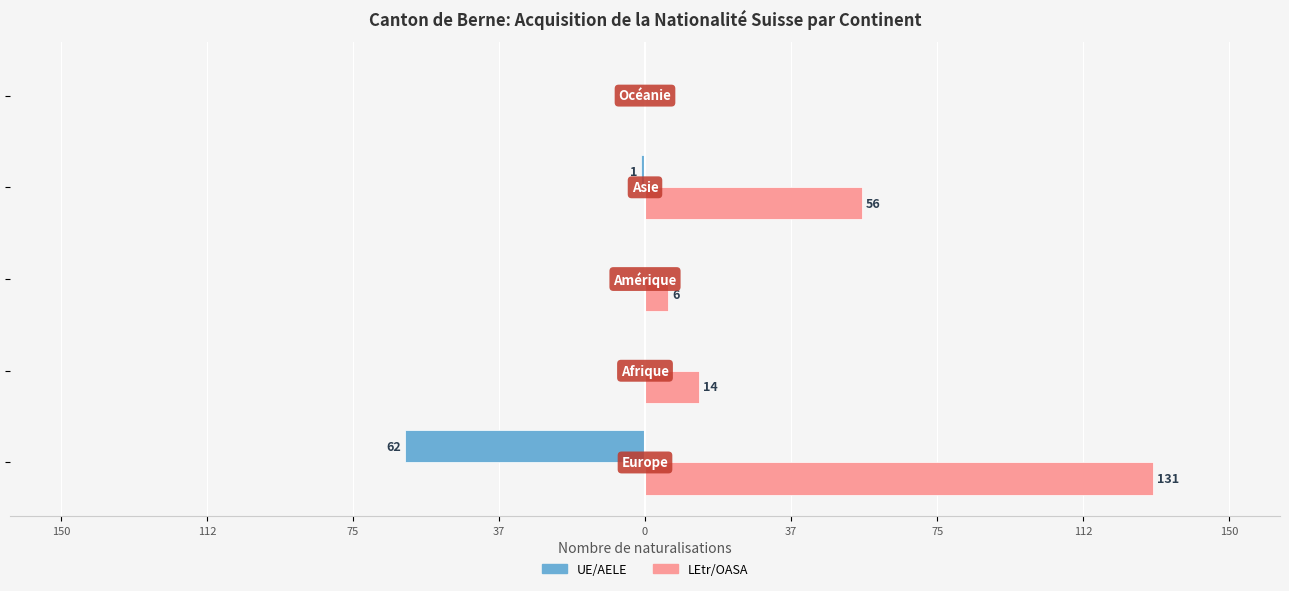

What is the minimum value for UE/AELE?

-62